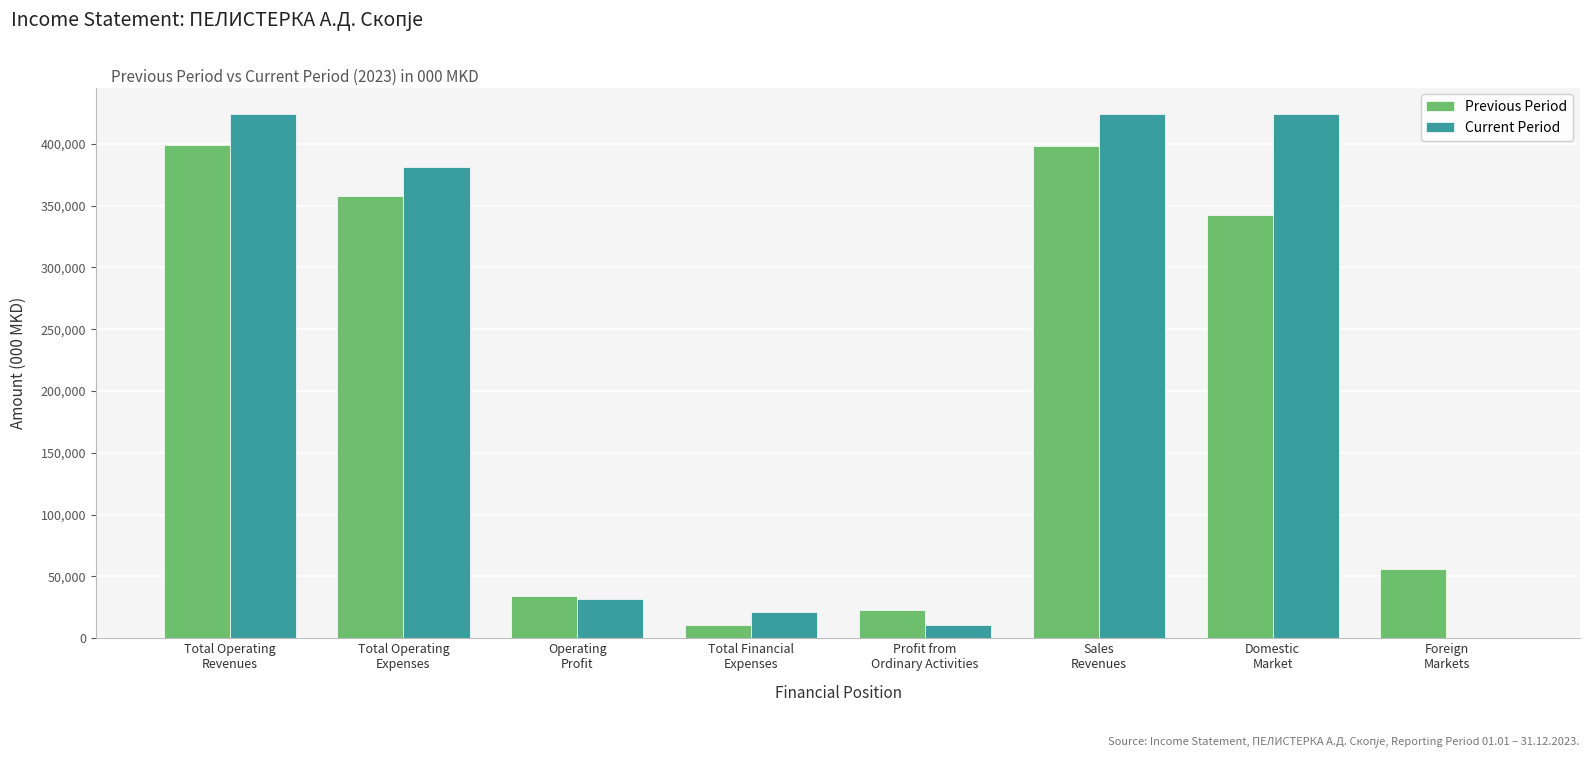

What is the highest value of the Previous Period series?

399041